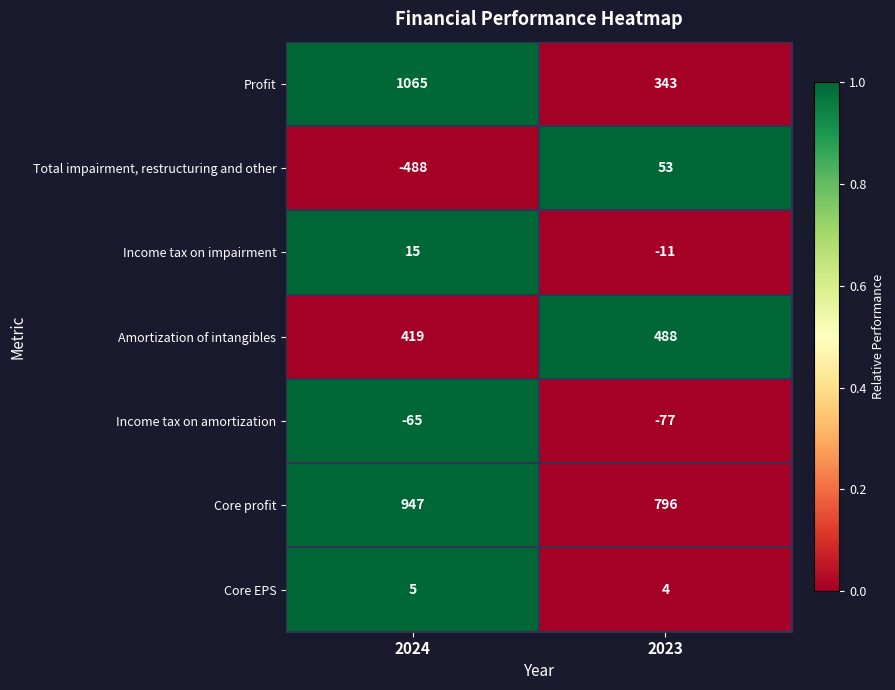

Which series has the largest total across all categories?

Core profit